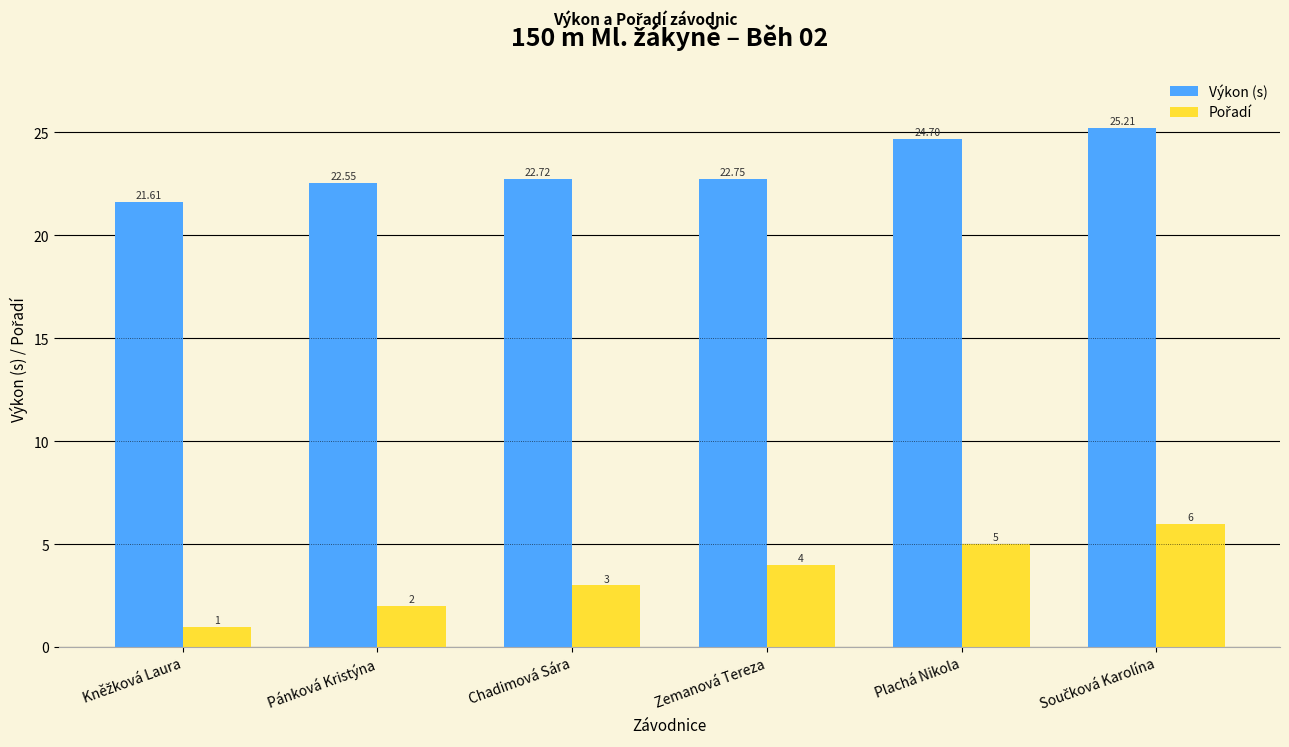

Between Zemanová Tereza and Plachá Nikola, which series saw the biggest shift?

Výkon (s)